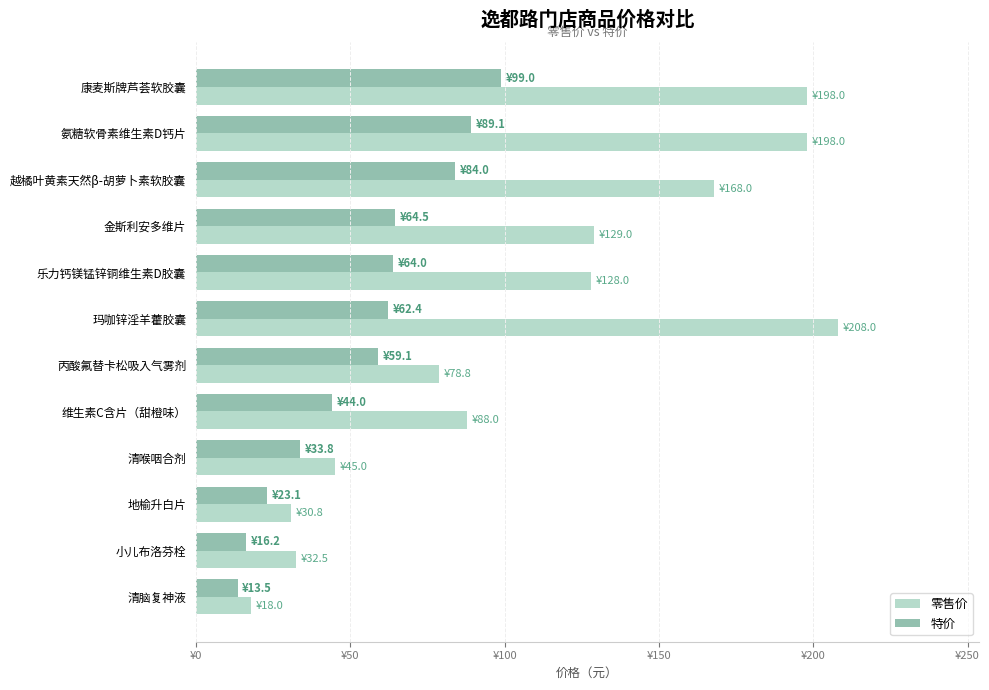

What are all the series names shown in the legend?

零售价, 特价